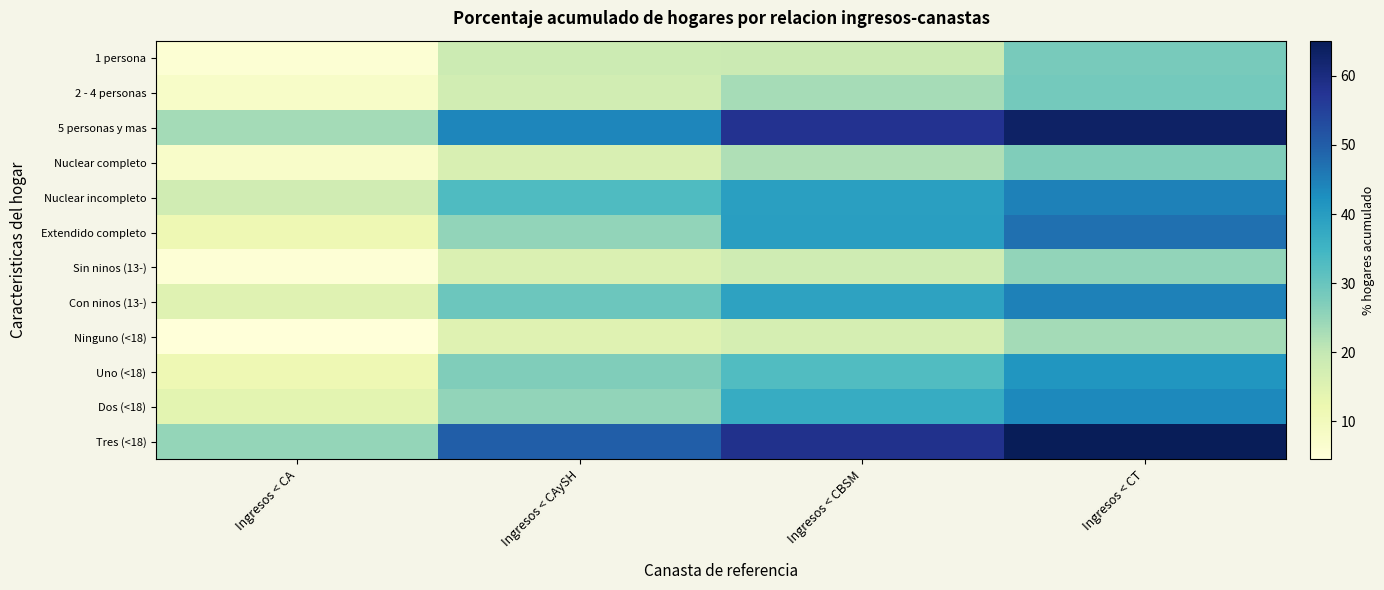

At which category is the sum across all series the highest?

Ingresos < CT